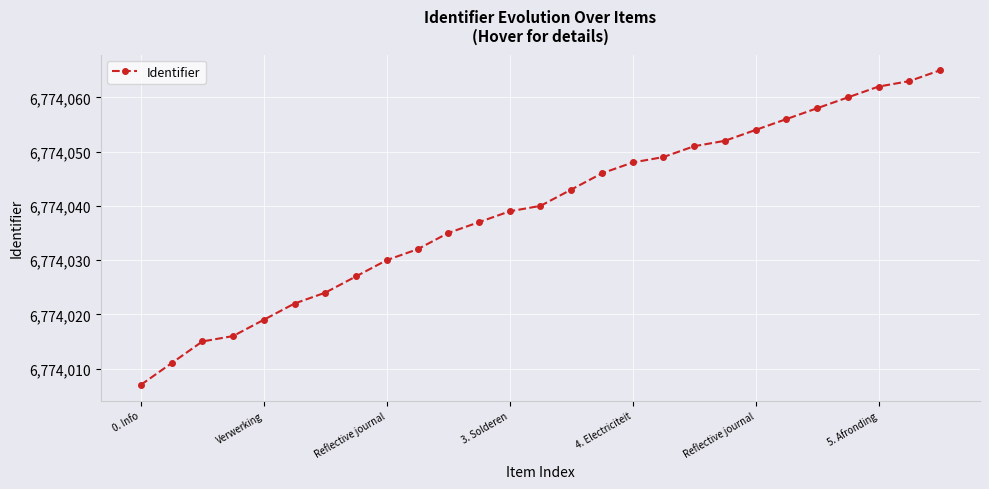

What is the value of the 3rd point from the left?

6774015